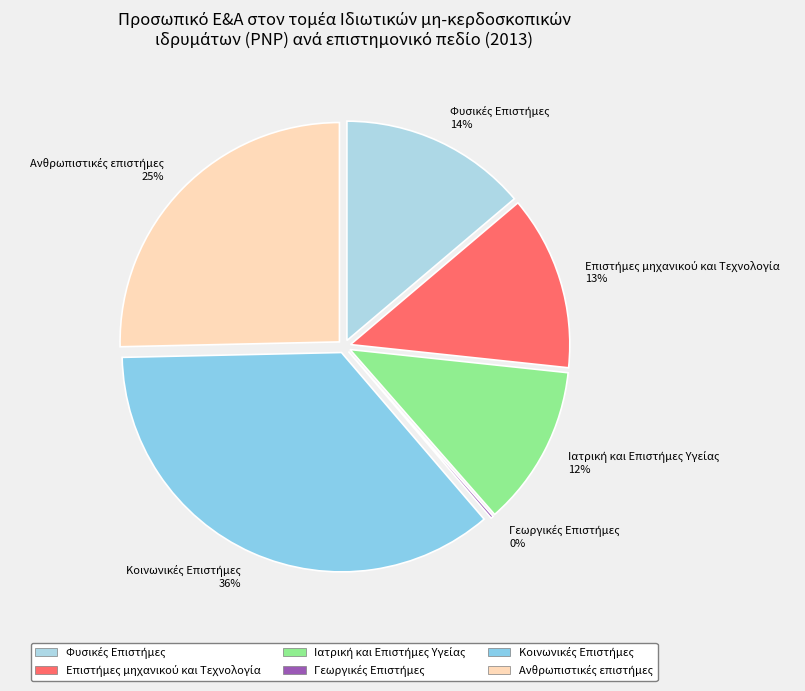

Which has a higher value, Κοινωνικές Επιστήμες or Γεωργικές Επιστήμες?

Κοινωνικές Επιστήμες